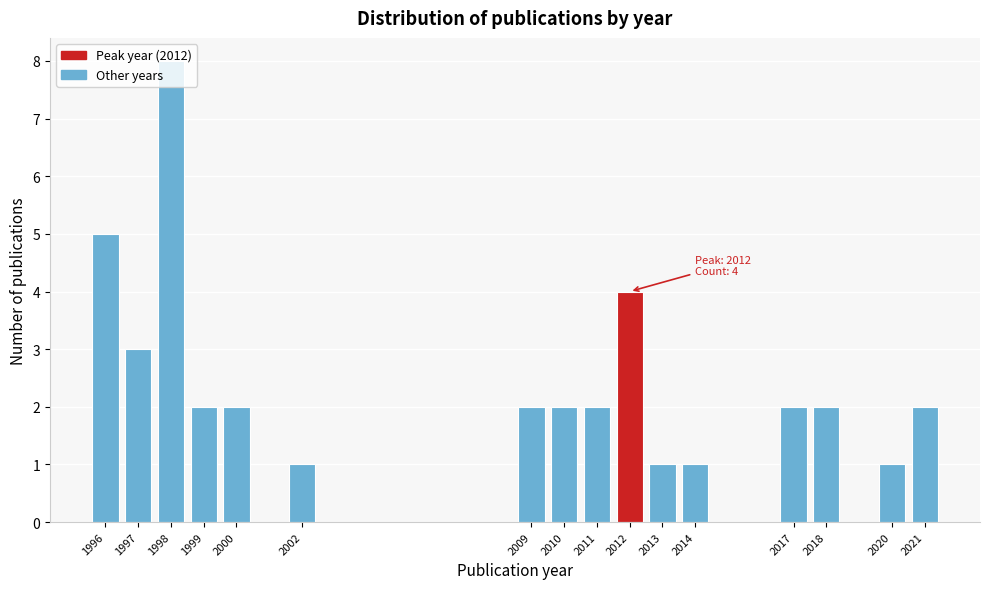

Is it true that the value at 1996 is 8?

False